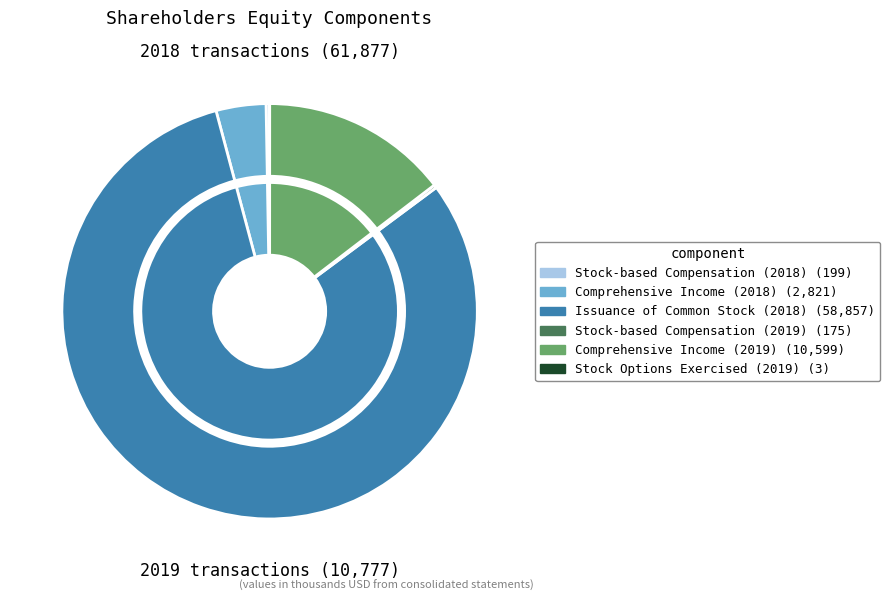

Combined, do Stock-based Compensation (2019) and Comprehensive Income (2019) account for over 50%?

No